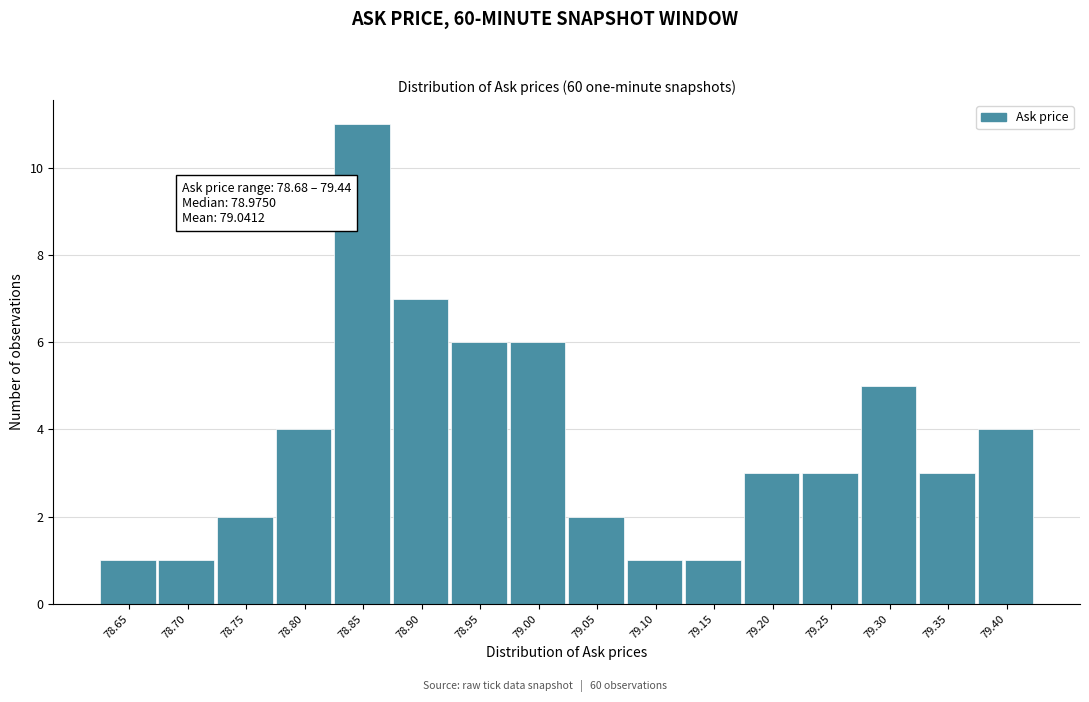

Reading right to left, transcribe all the data shown in this chart.

4	3	5	3	3	1	1	2	6	6	7	11	4	2	1	1